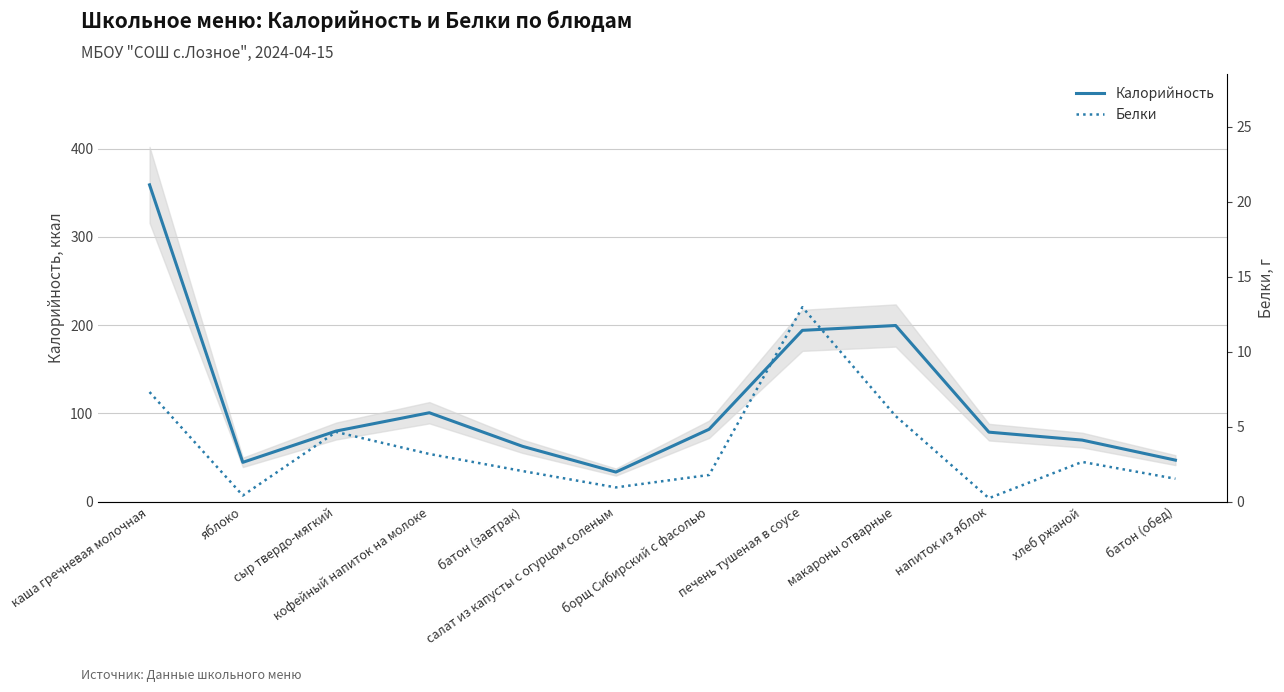

What is the difference between the second highest and second lowest values in the Калорийность series?

155.1